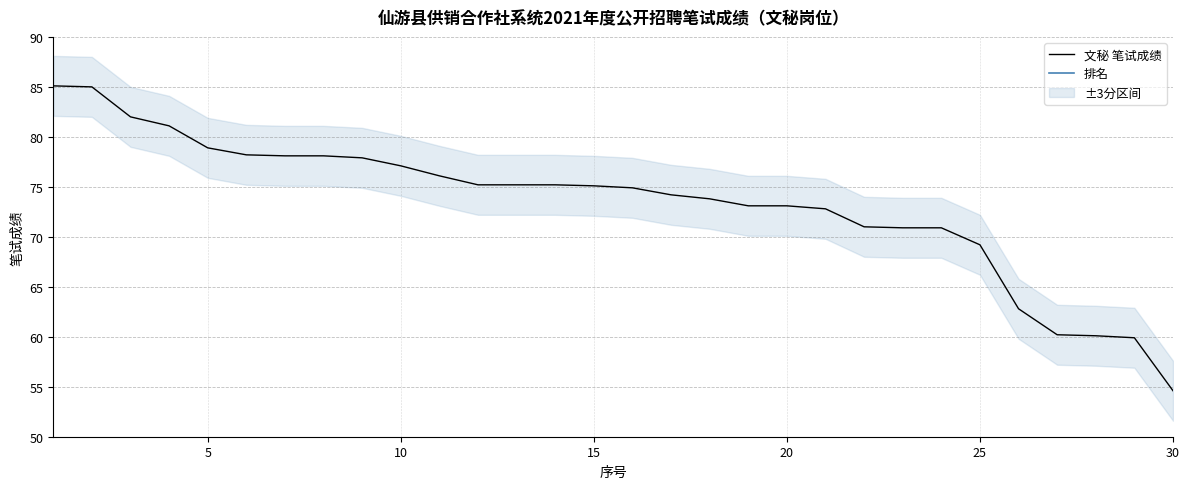

Is it true that 文秘 笔试成绩 equals 93.7 at 30?

False